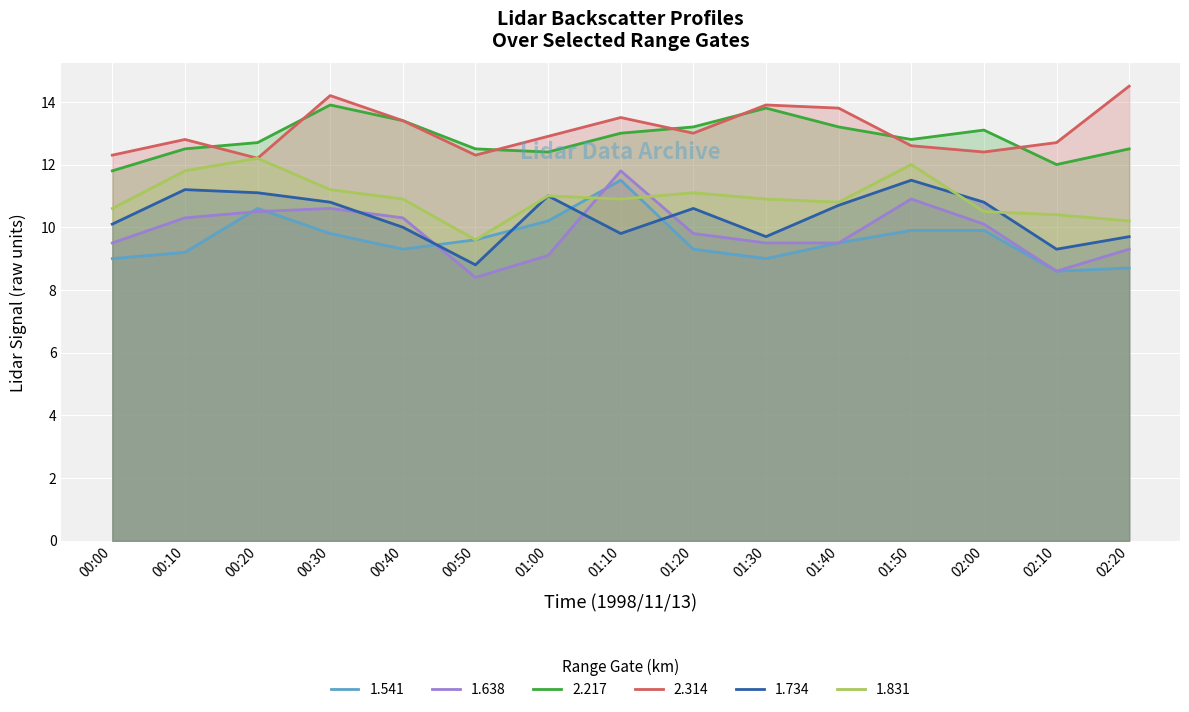

What is the label of the 10th point from the left?

01:30